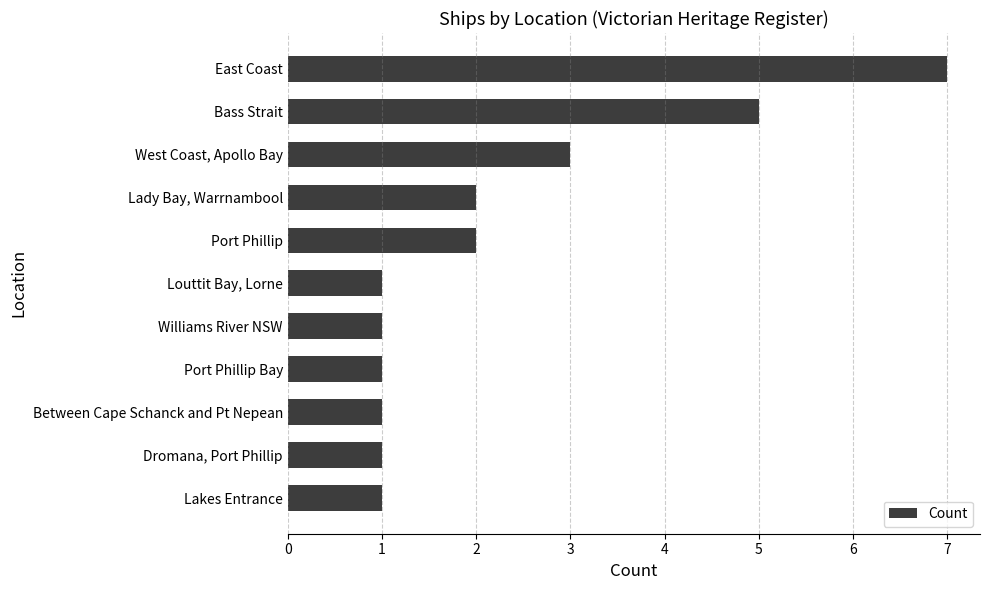

Reading top to bottom, transcribe all the data shown in this chart.

7	5	3	2	2	1	1	1	1	1	1